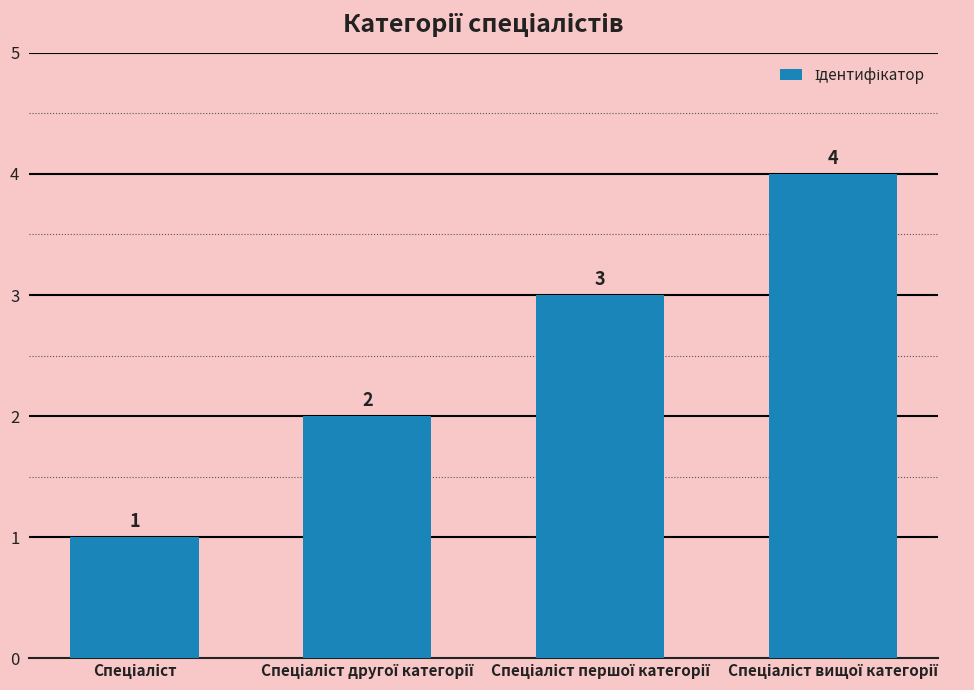

Reading left to right, extract all data points from this chart.

1	2	3	4